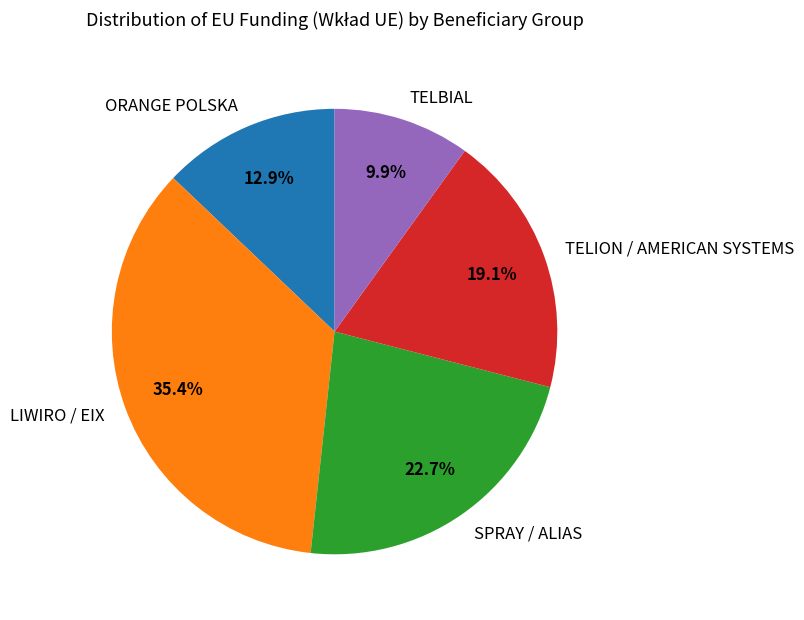

Which has a higher value, SPRAY / ALIAS or TELION / AMERICAN SYSTEMS?

SPRAY / ALIAS